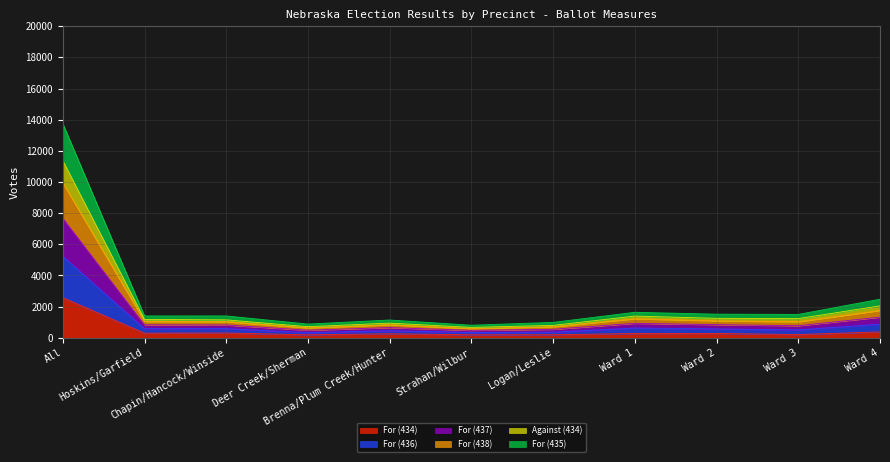

Rank the categories by Against (434) value from lowest to highest.

Strahan/Wilbur, Deer Creek/Sherman, Logan/Leslie, Brenna/Plum Creek/Hunter, Ward 3, Chapin/Hancock/Winside, Hoskins/Garfield, Ward 2, Ward 1, Ward 4, All